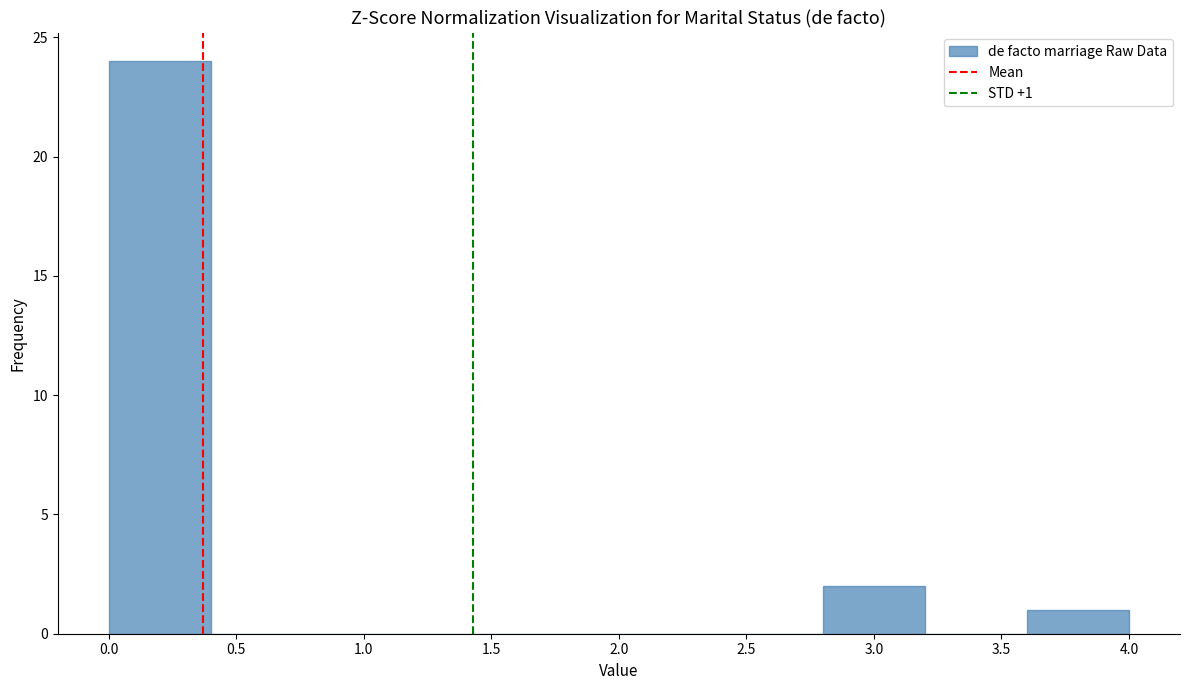

Over which range of the x-axis is the bar tallest?

0.0 to 0.4